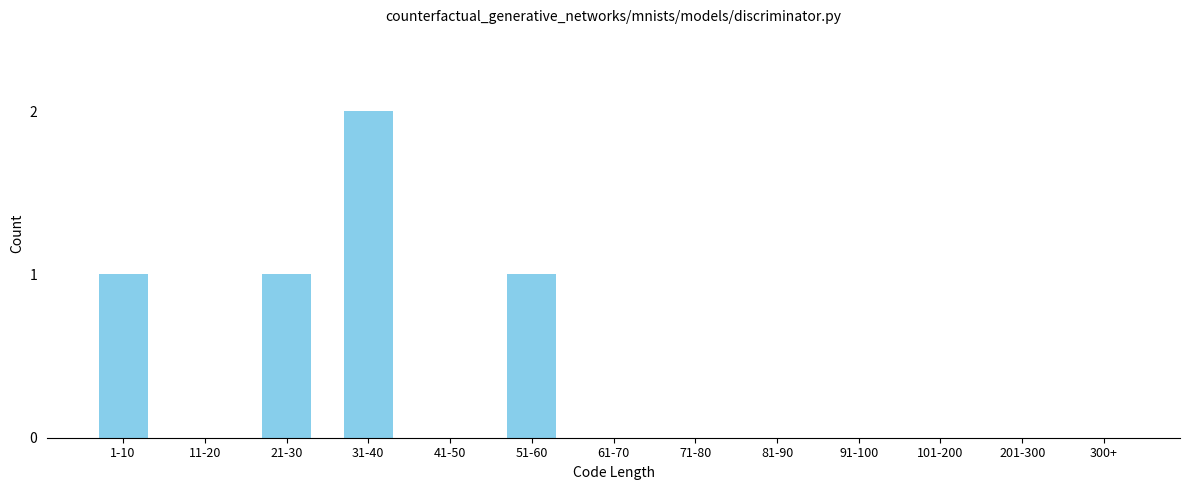

Reading left to right, list all the values displayed in this chart.

1-10=1	11-20=0	21-30=1	31-40=2	41-50=0	51-60=1	61-70=0	71-80=0	81-90=0	91-100=0	101-200=0	201-300=0	300+=0